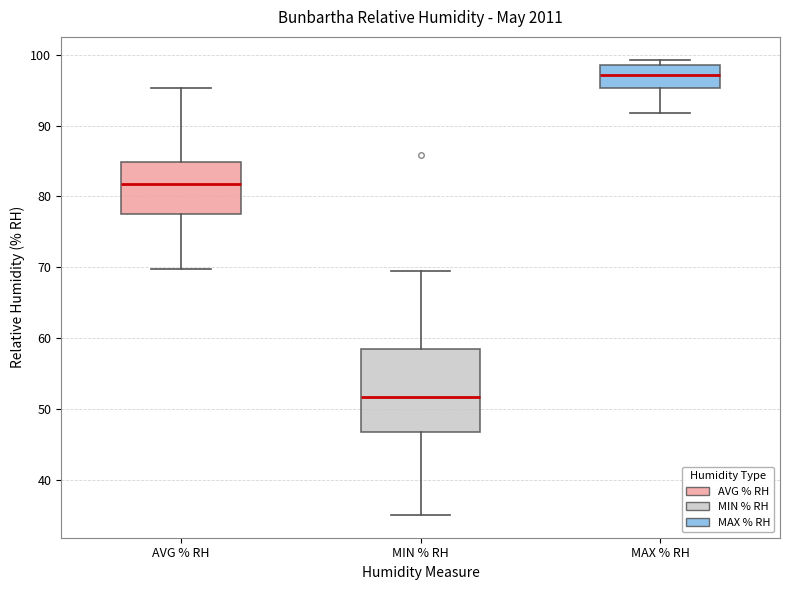

Which box's median line is the lowest?

MIN % RH